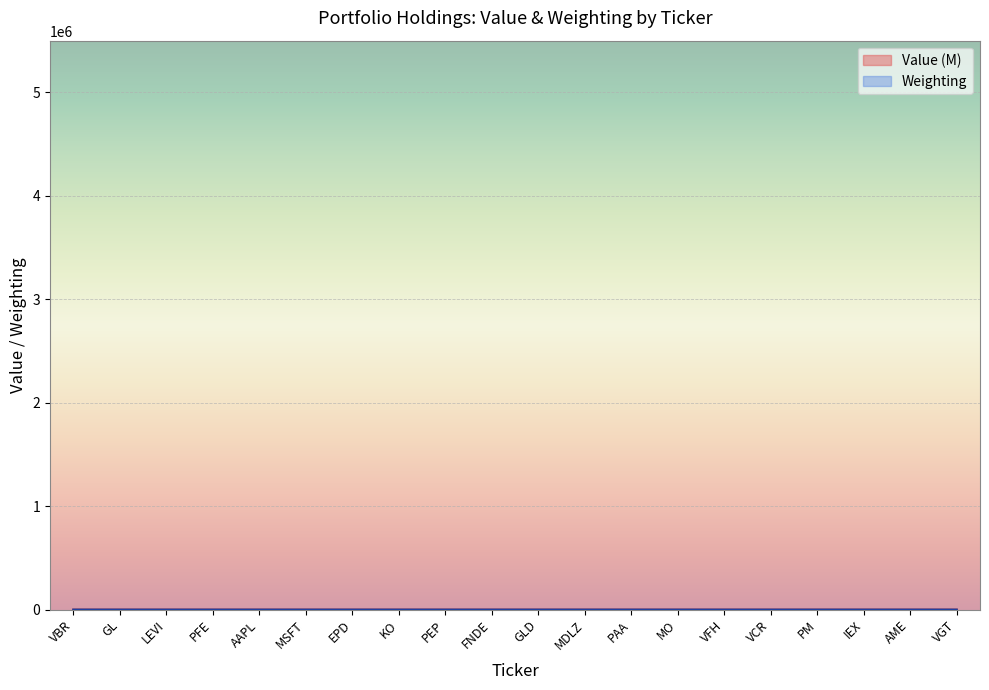

Between GL and MDLZ, which series saw the biggest shift?

Value